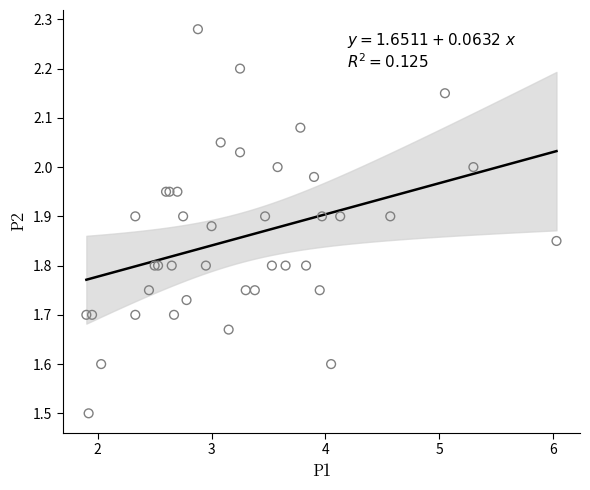

What Y value in the scatter plot is closest to 1?

1.5